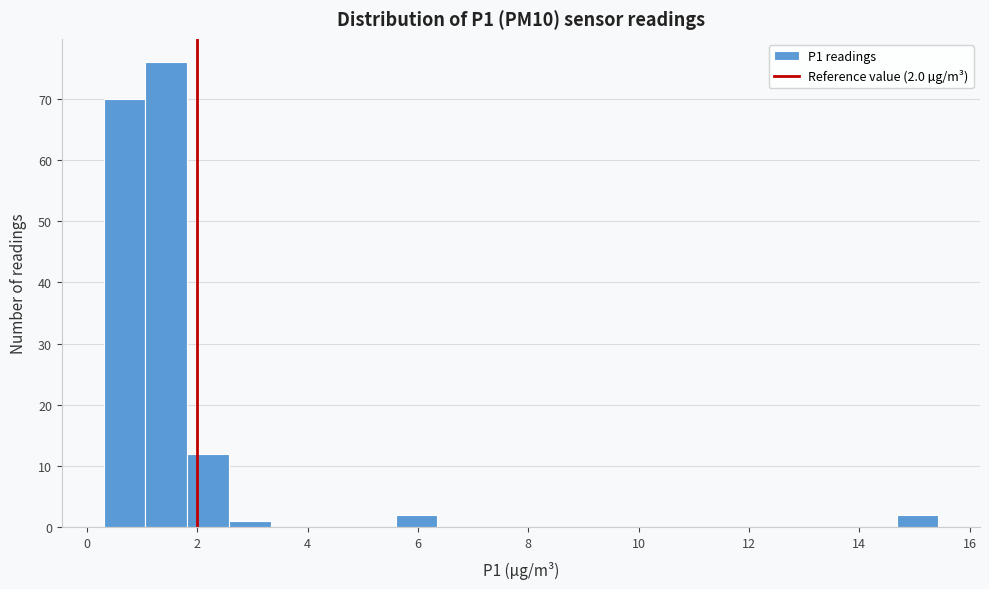

Read against the x-axis, roughly where is the centre of the tallest bar?

1.4